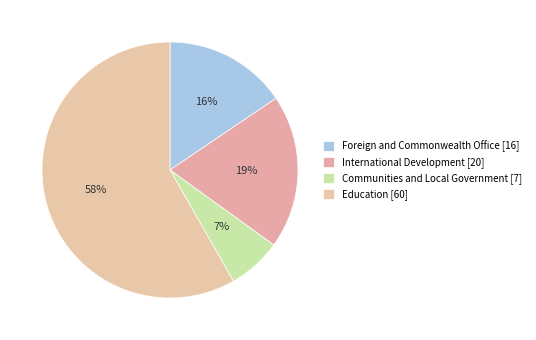

What is the largest slice in the pie chart?

Education [60]